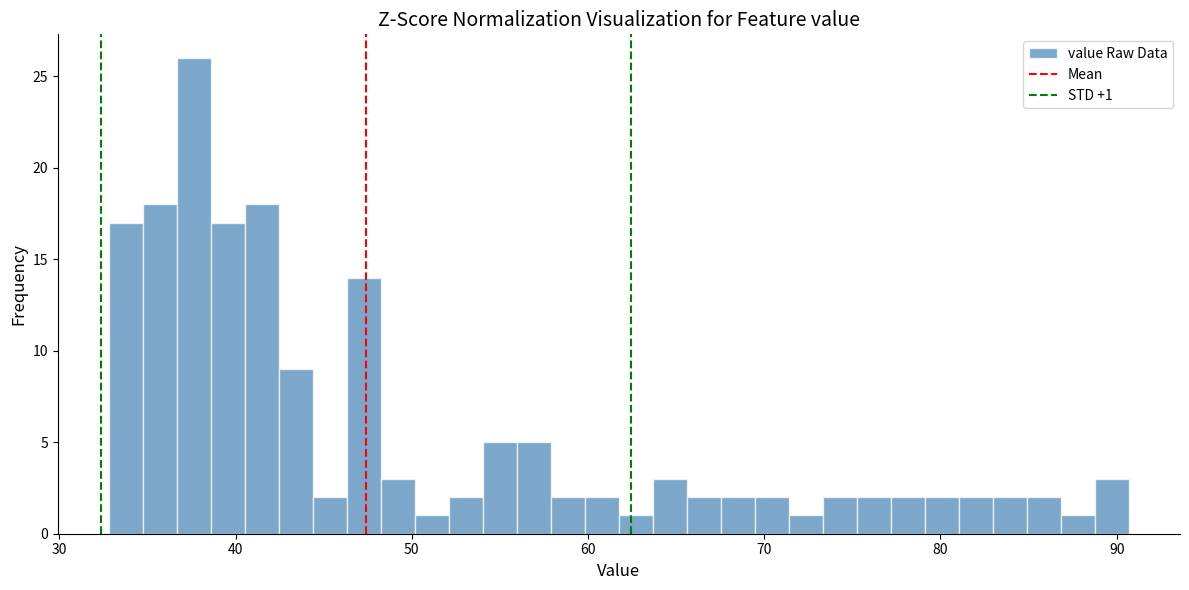

Around what value on the x-axis is the tallest bar? Give the approximate position of its centre, as read against the axis.

38